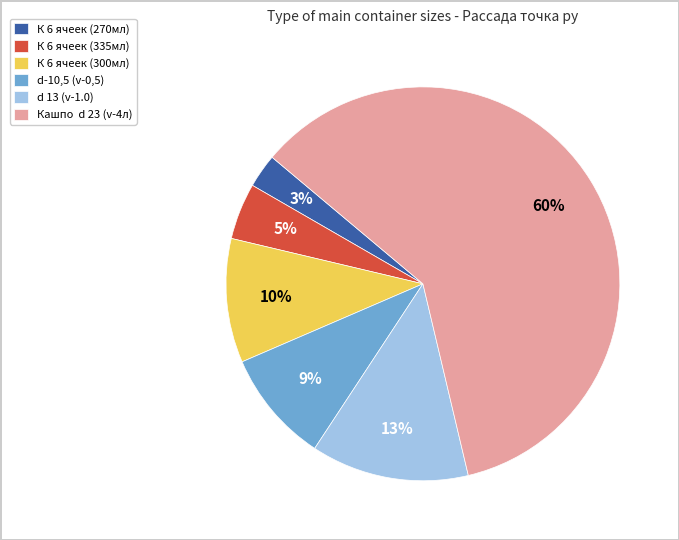

What is the smallest slice in the pie chart?

К 6 ячеек (270мл)